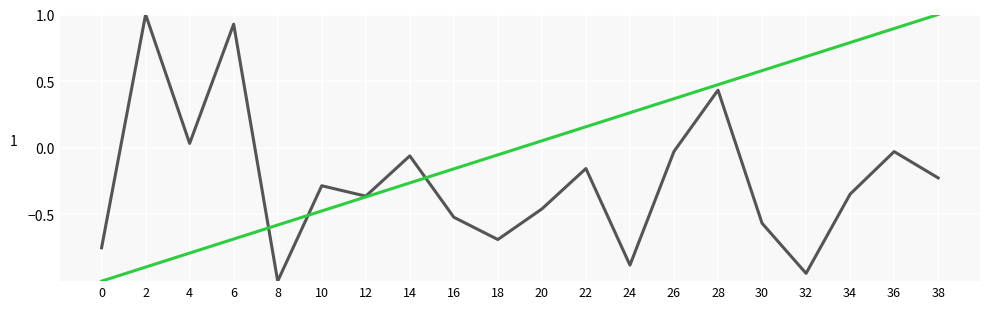

What is the maximum value shown in the chart?

1.0